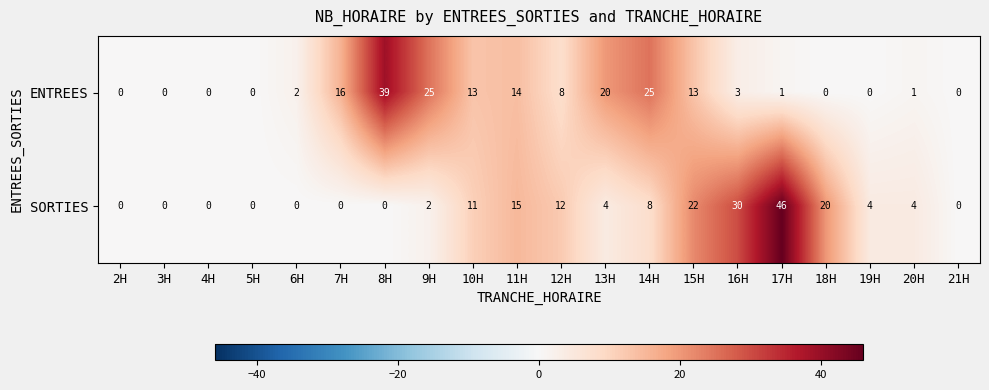

Count the number of data series in this chart.

2